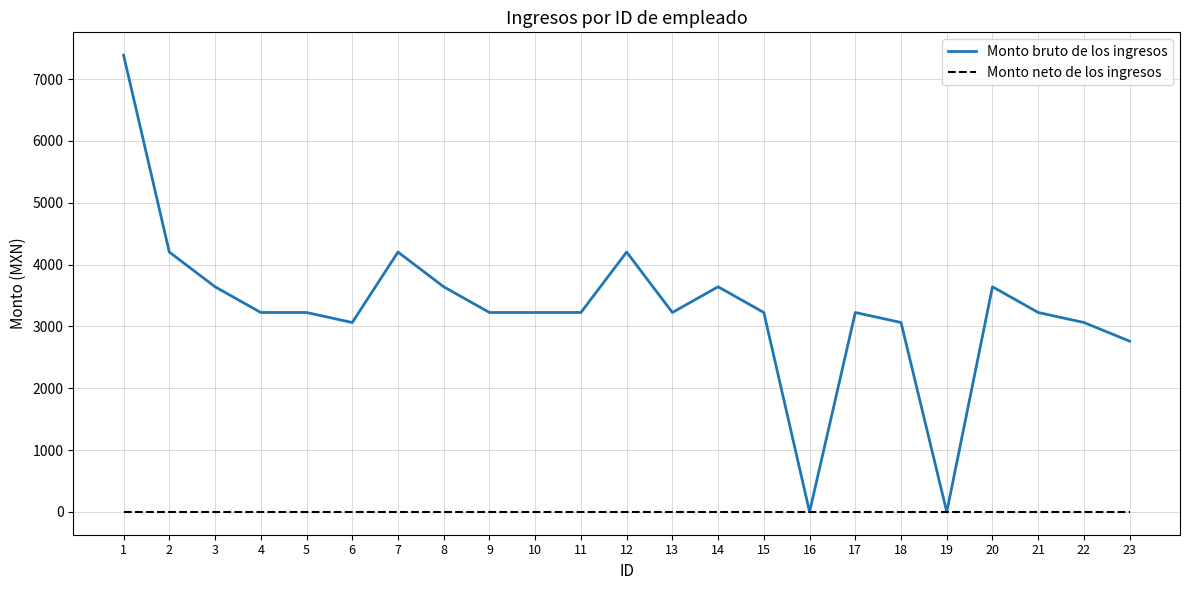

Where does the Monto bruto de los ingresos series first go above 3225?

1